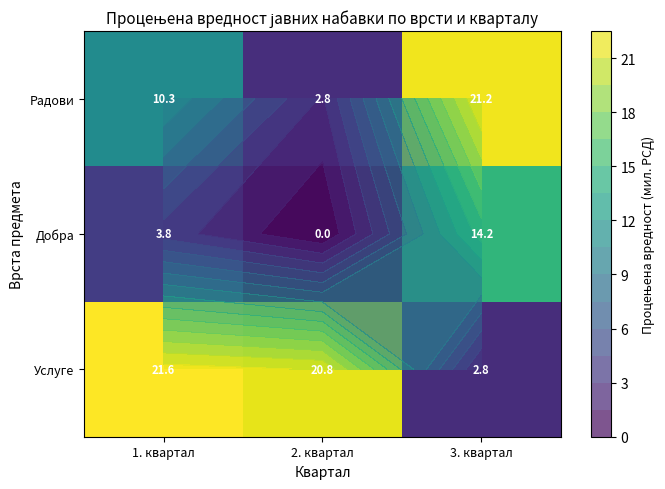

What is the sum of the Добра values at 2. квартал and 3. квартал?

14.2